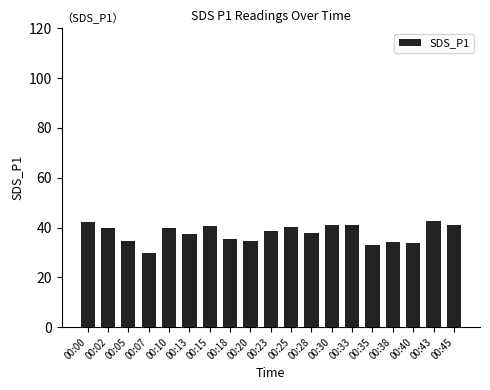

What is the sum of all values?

717.6